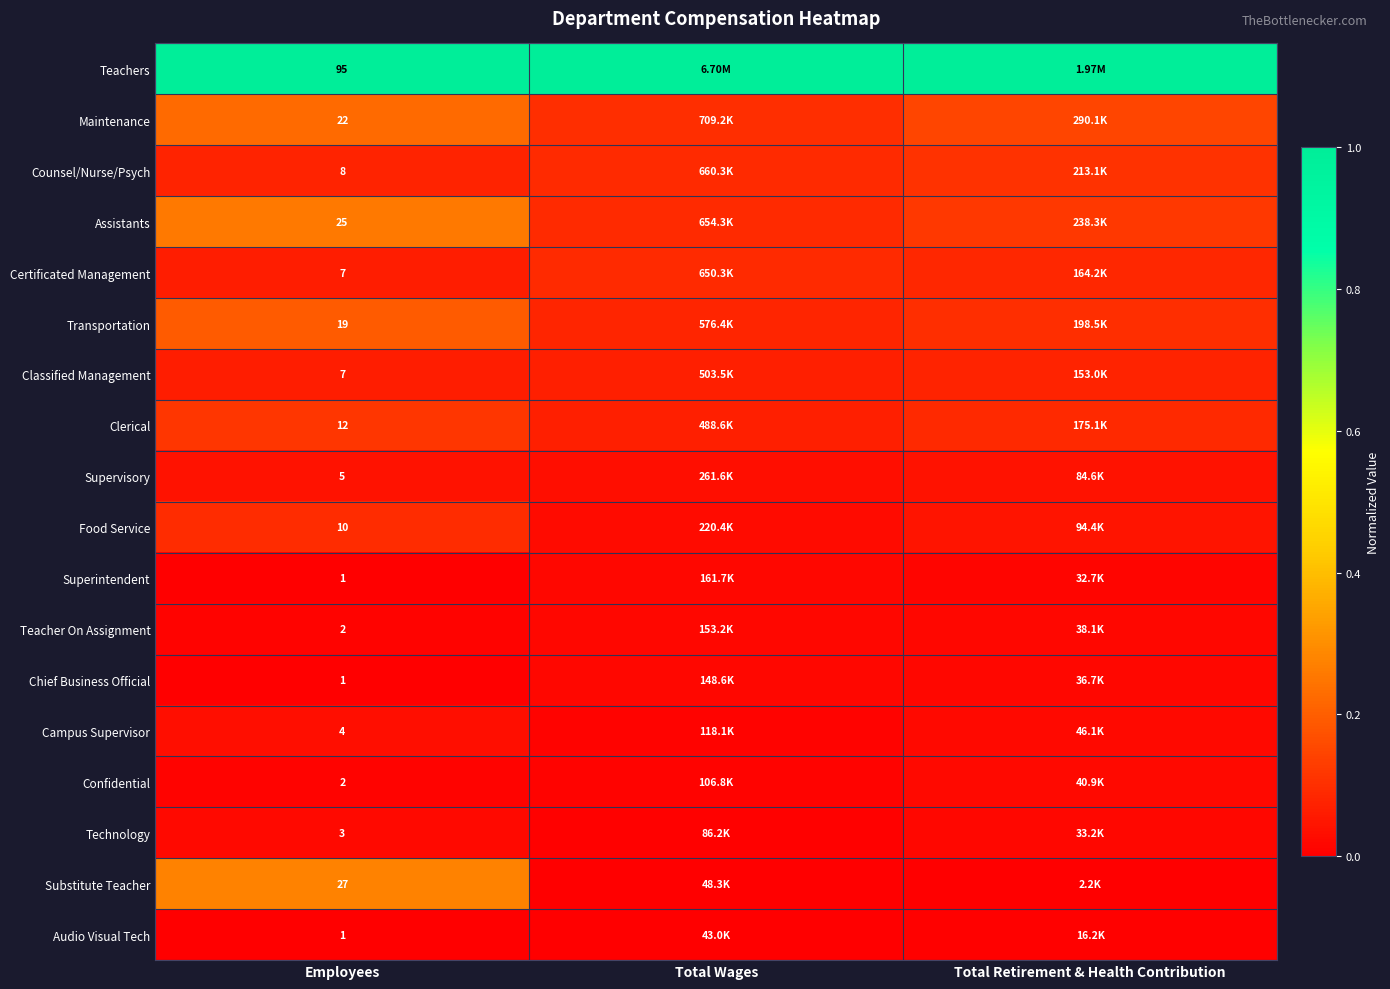

Is the value of Technology at Employees greater than the value of Confidential at Employees?

Yes